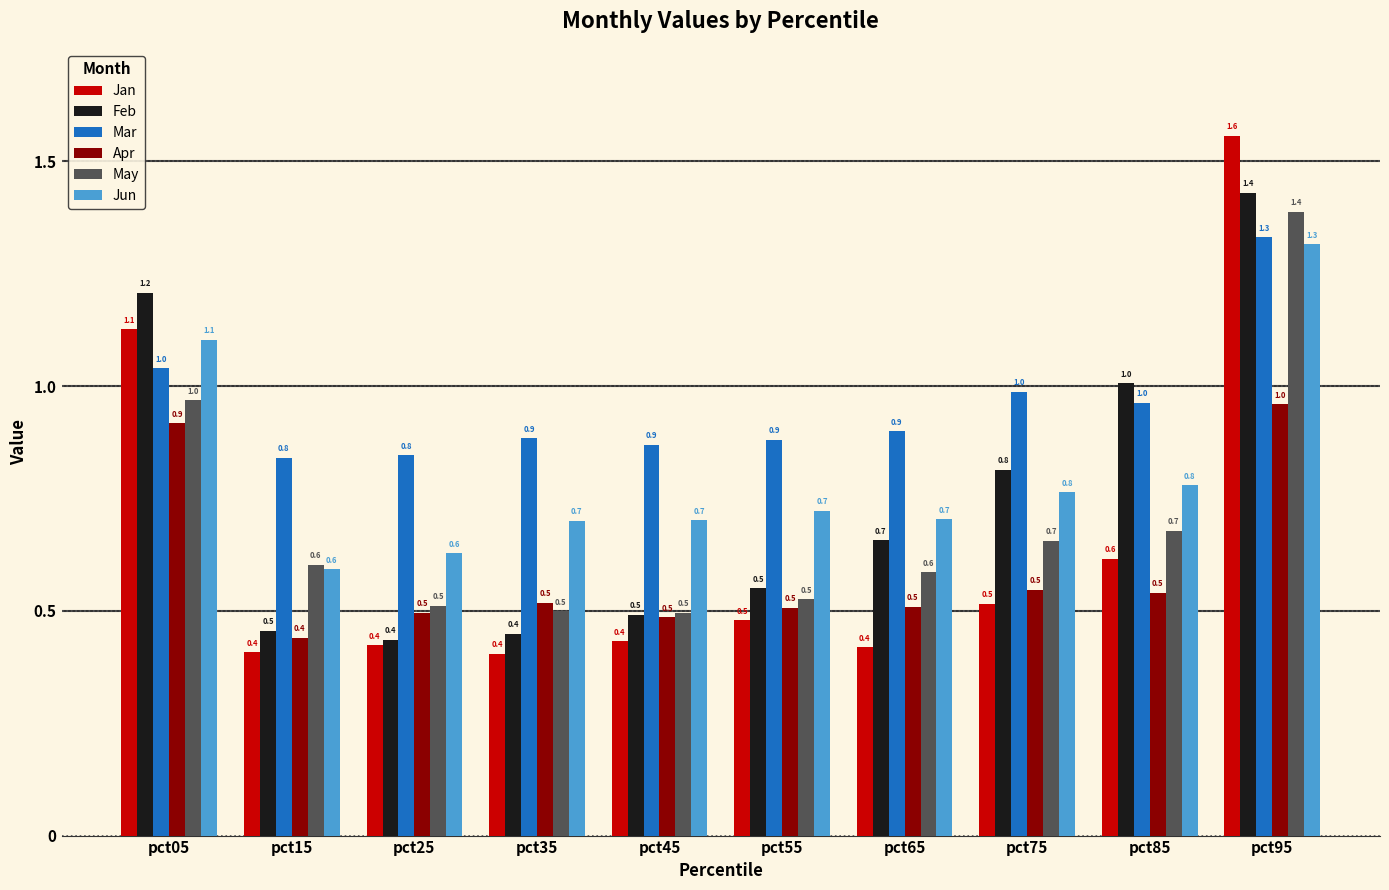

Which series has the widest spread of values?

Jan